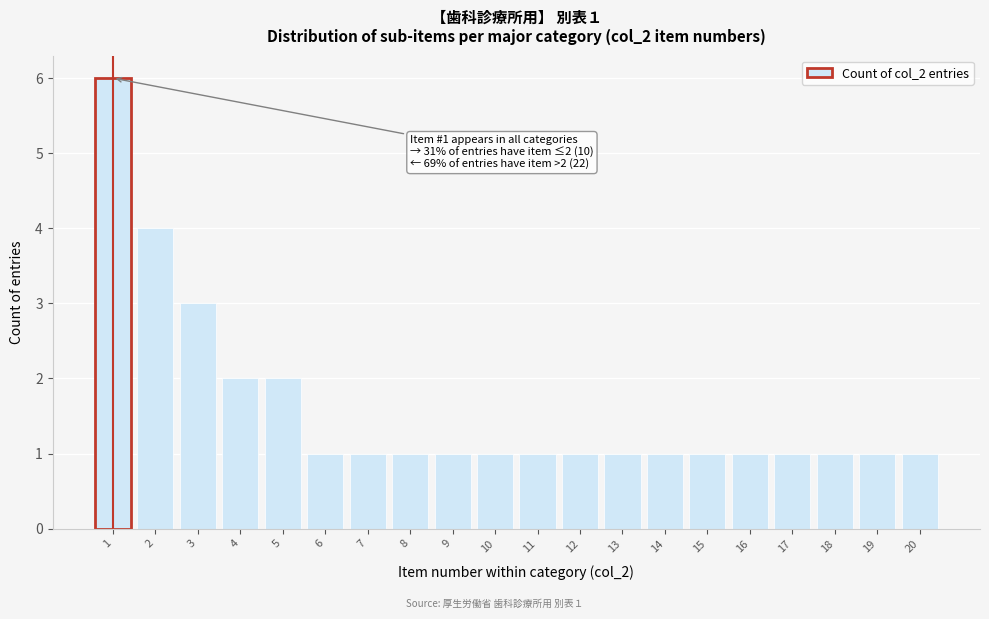

Which range on the x-axis has the tallest bar?

0.5 to 1.5